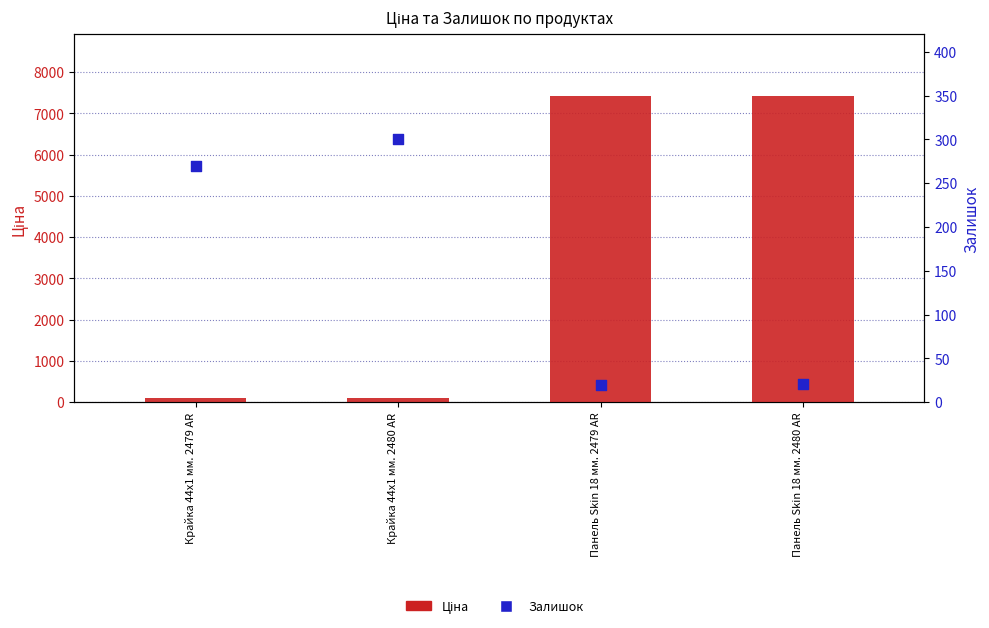

What are all the series names shown in the legend?

Ціна, Залишок